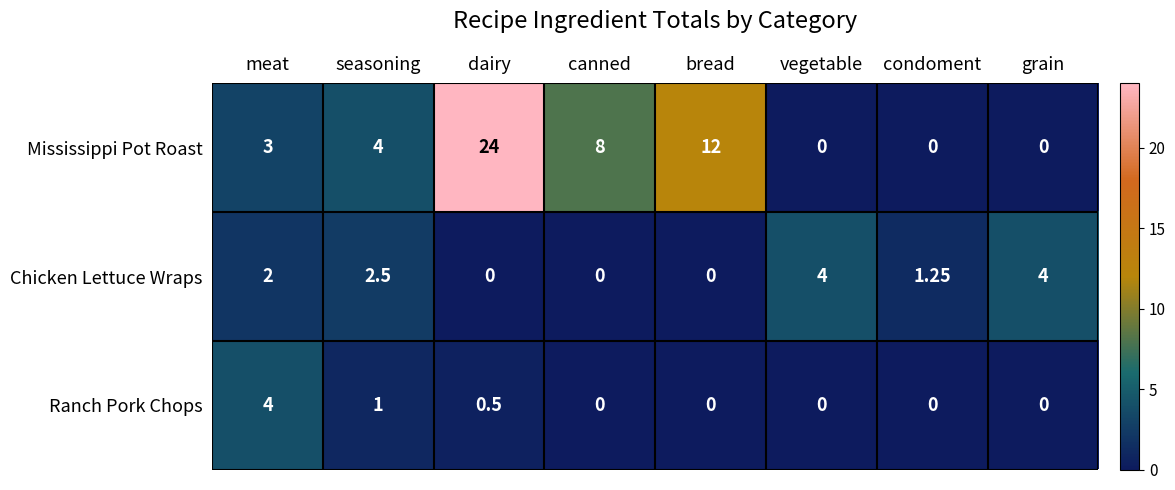

At dairy, list the series in order from largest to smallest.

Mississippi Pot Roast, Ranch Pork Chops, Chicken Lettuce Wraps